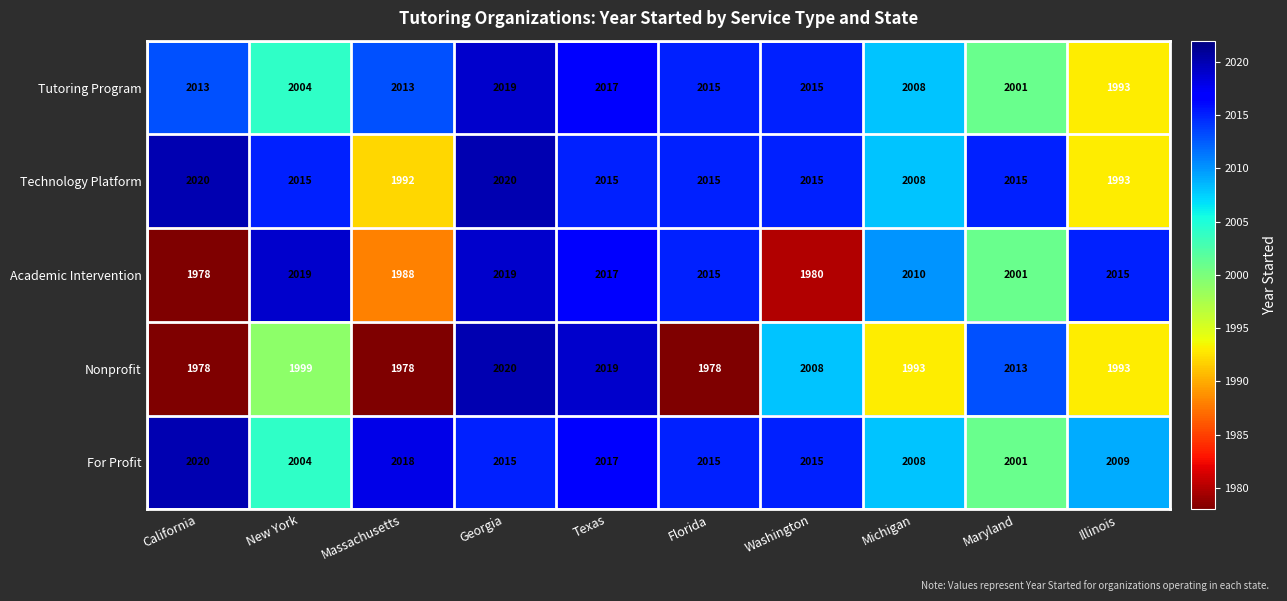

What is the spread (max minus min) of values at Florida?

37